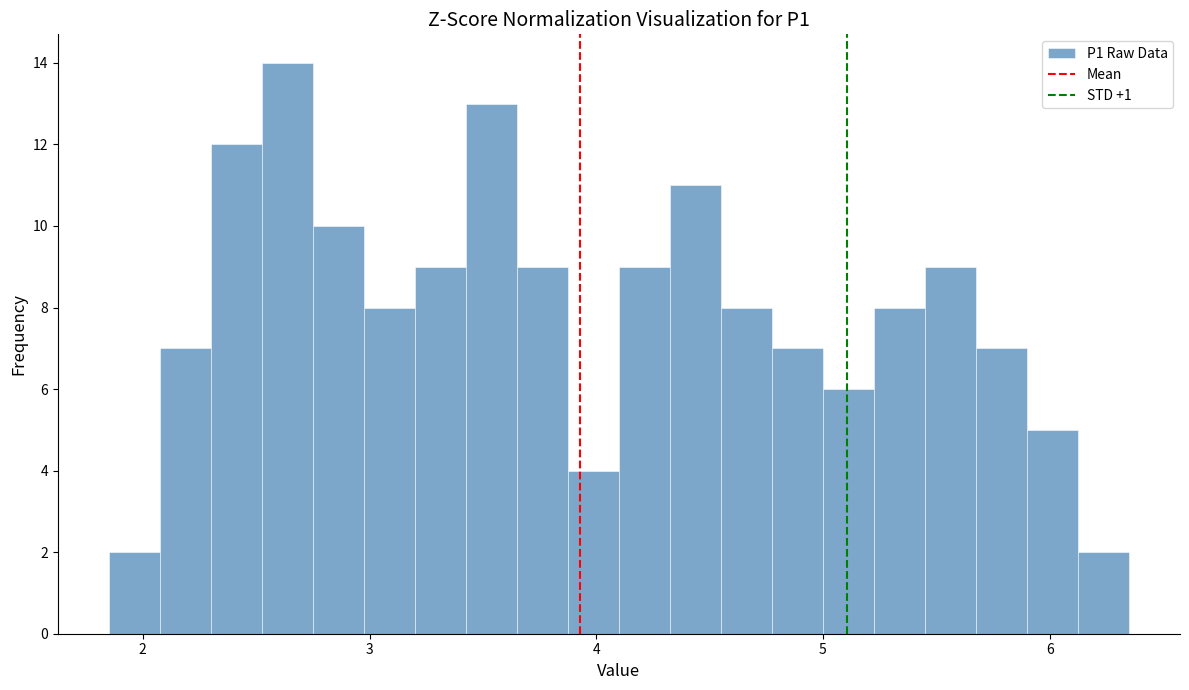

Around what value on the x-axis is the tallest bar? Give the approximate position of its centre, as read against the axis.

2.6